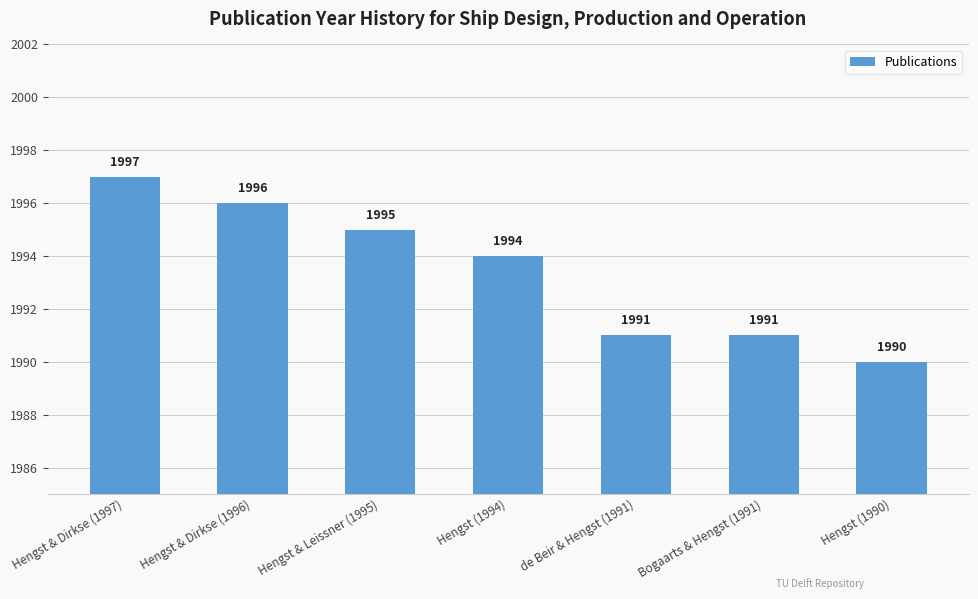

What is the difference between the values at Hengst (1994) and Hengst & Leissner (1995)?

1